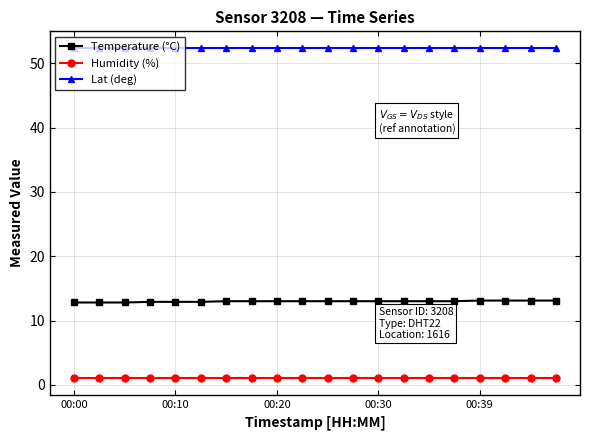

True or false: Humidity (%) and Lat (deg) intersect in this chart.

False